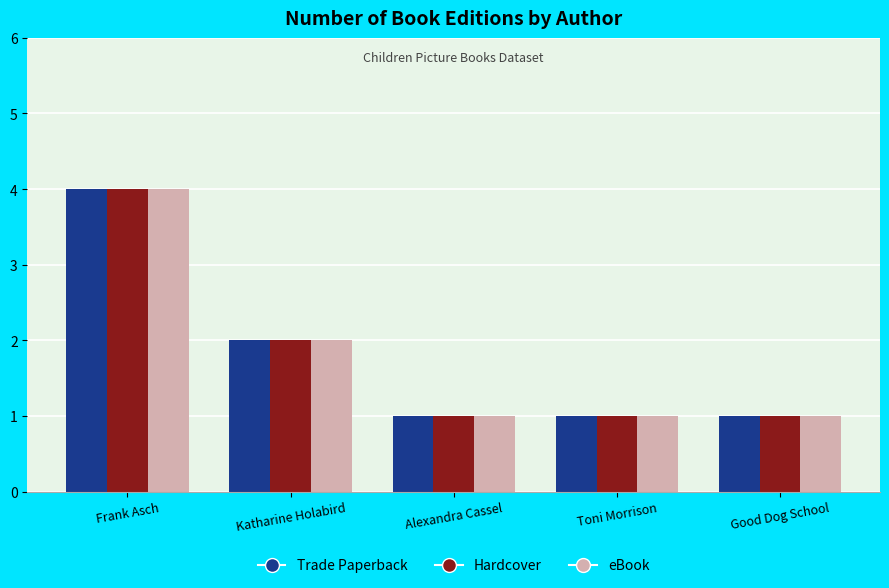

What is the sum of the eBook values at Good Dog School and Frank Asch?

5